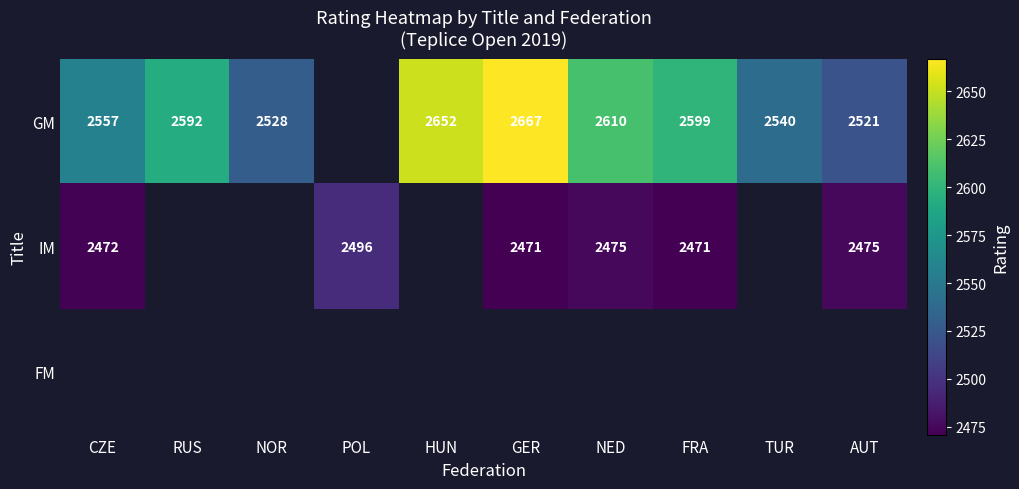

What is the smallest value displayed?

2471.0